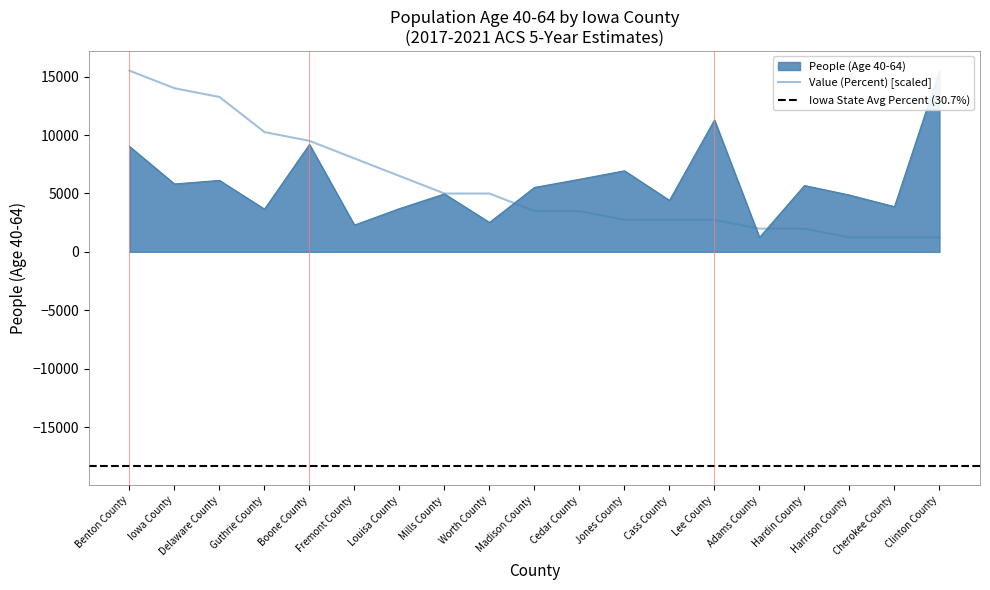

What position from the left is Benton County?

1